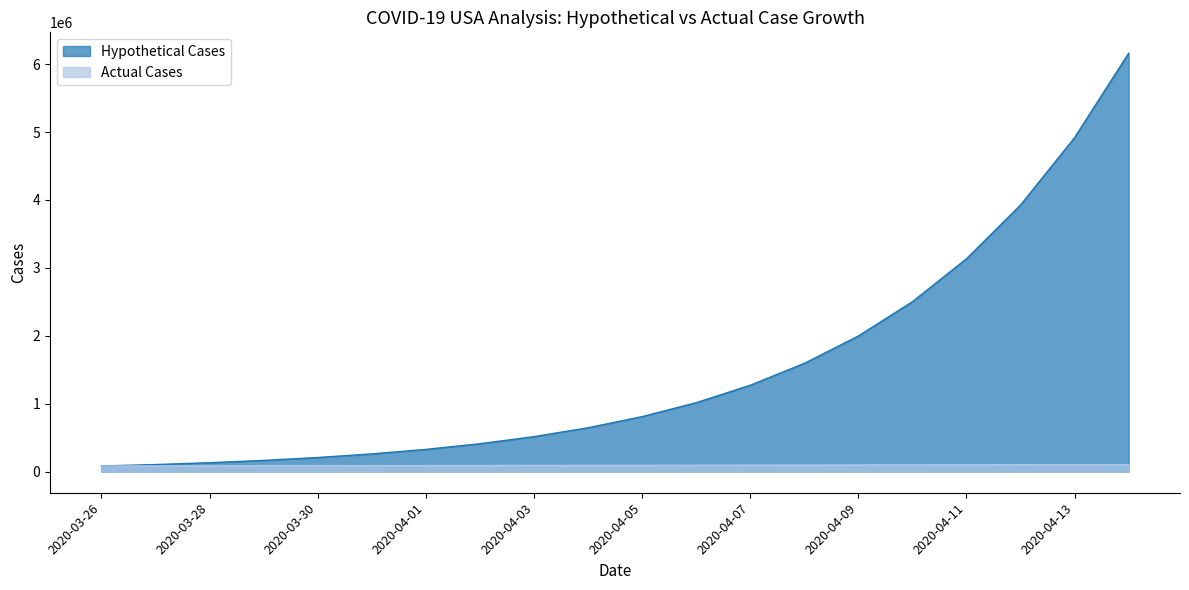

The value of Hypothetical Cases at 2020-04-11 is 3134284.0. True or false?

True